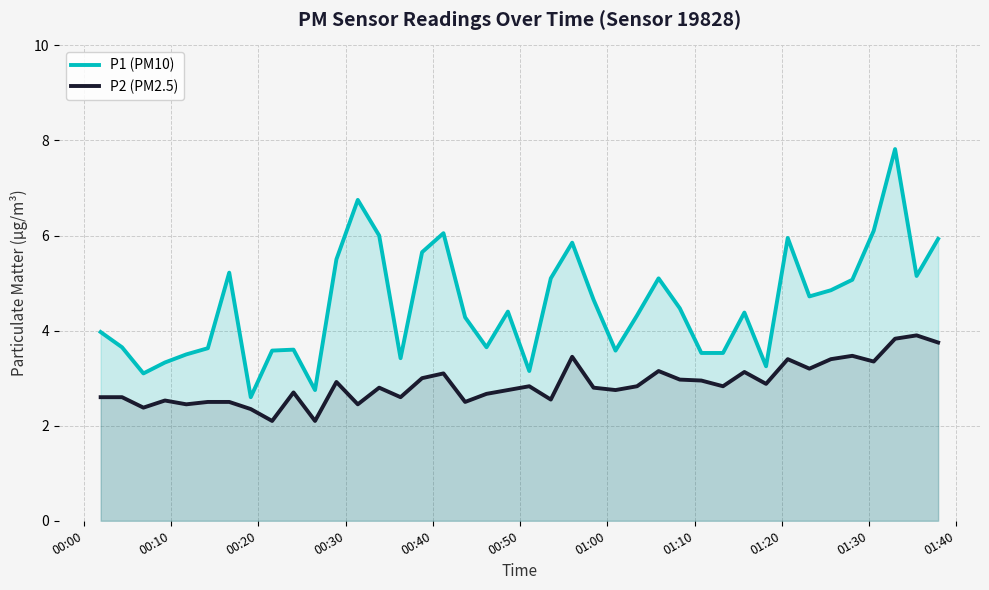

What is the maximum value shown in the chart?

7.8